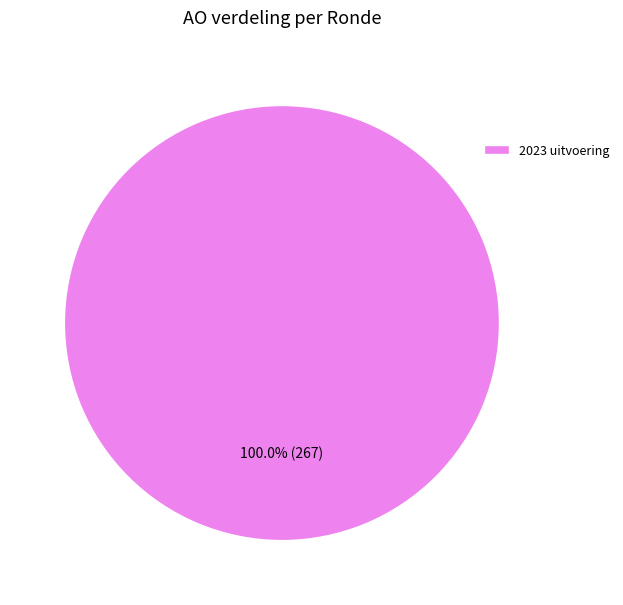

Rank the categories by value from lowest to highest.

2023 uitvoering